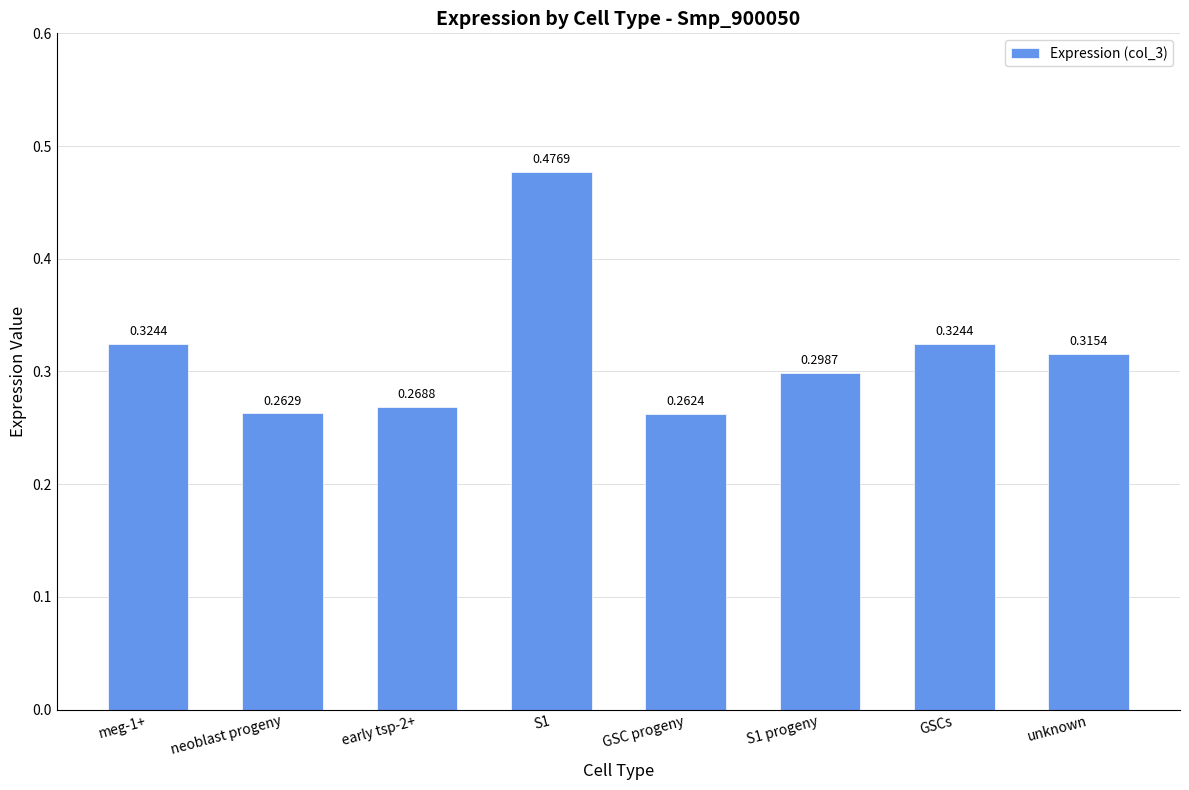

How many series are shown in this chart?

1